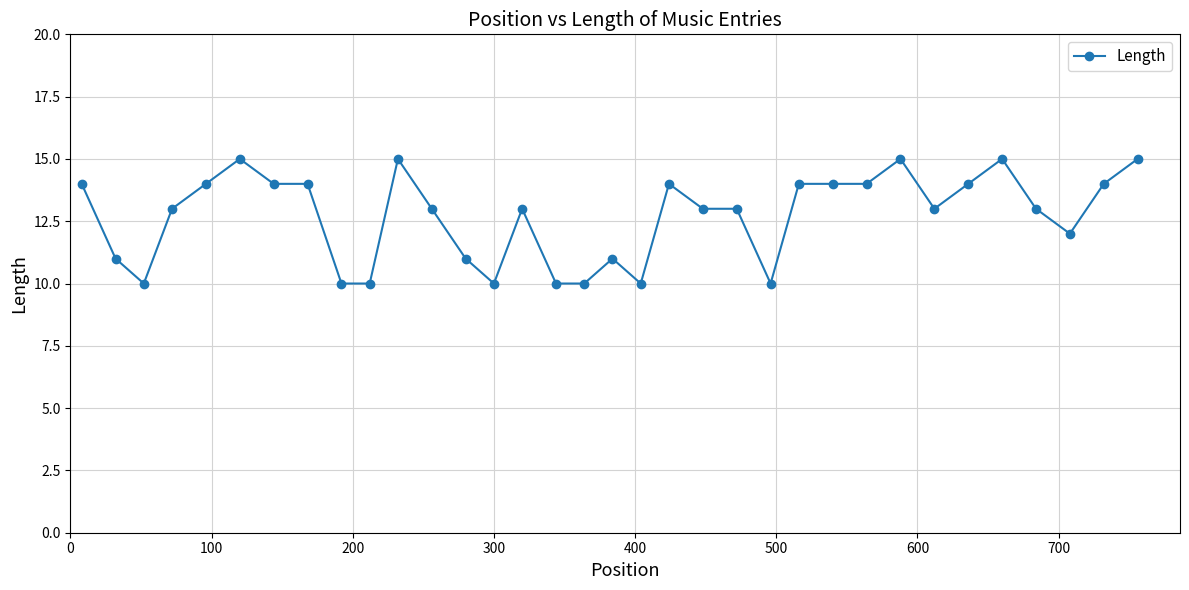

What is the average value?

13